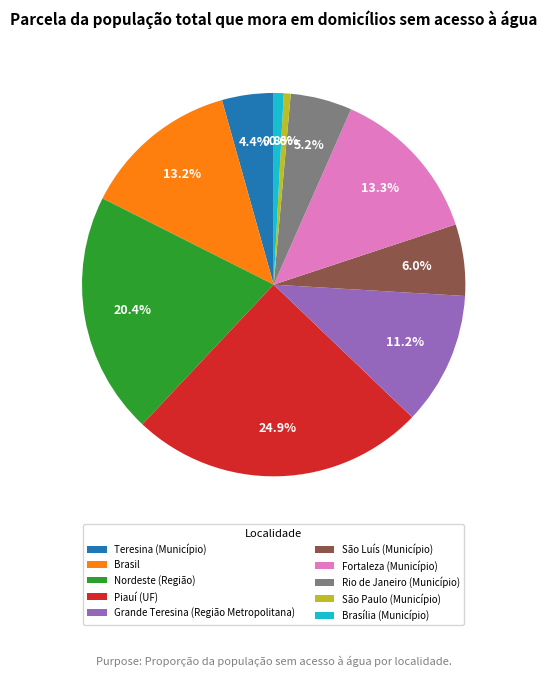

To the nearest percent, what percentage of the pie is Rio de Janeiro (Município)?

5%